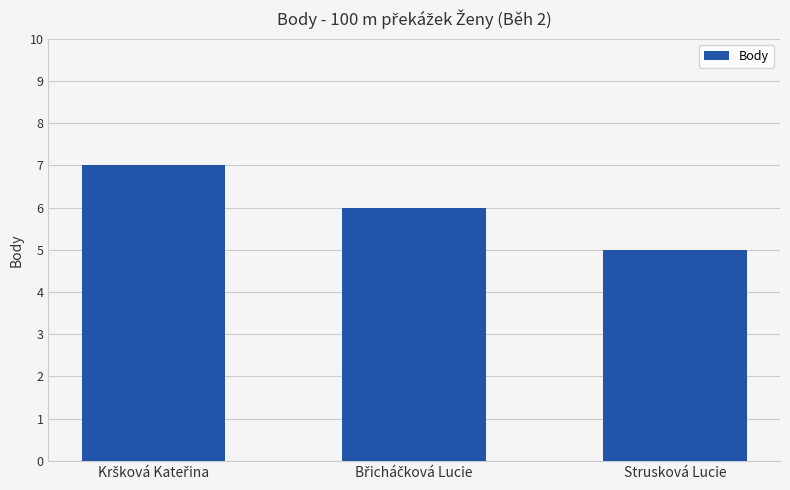

How many values are between 5 and 7?

3